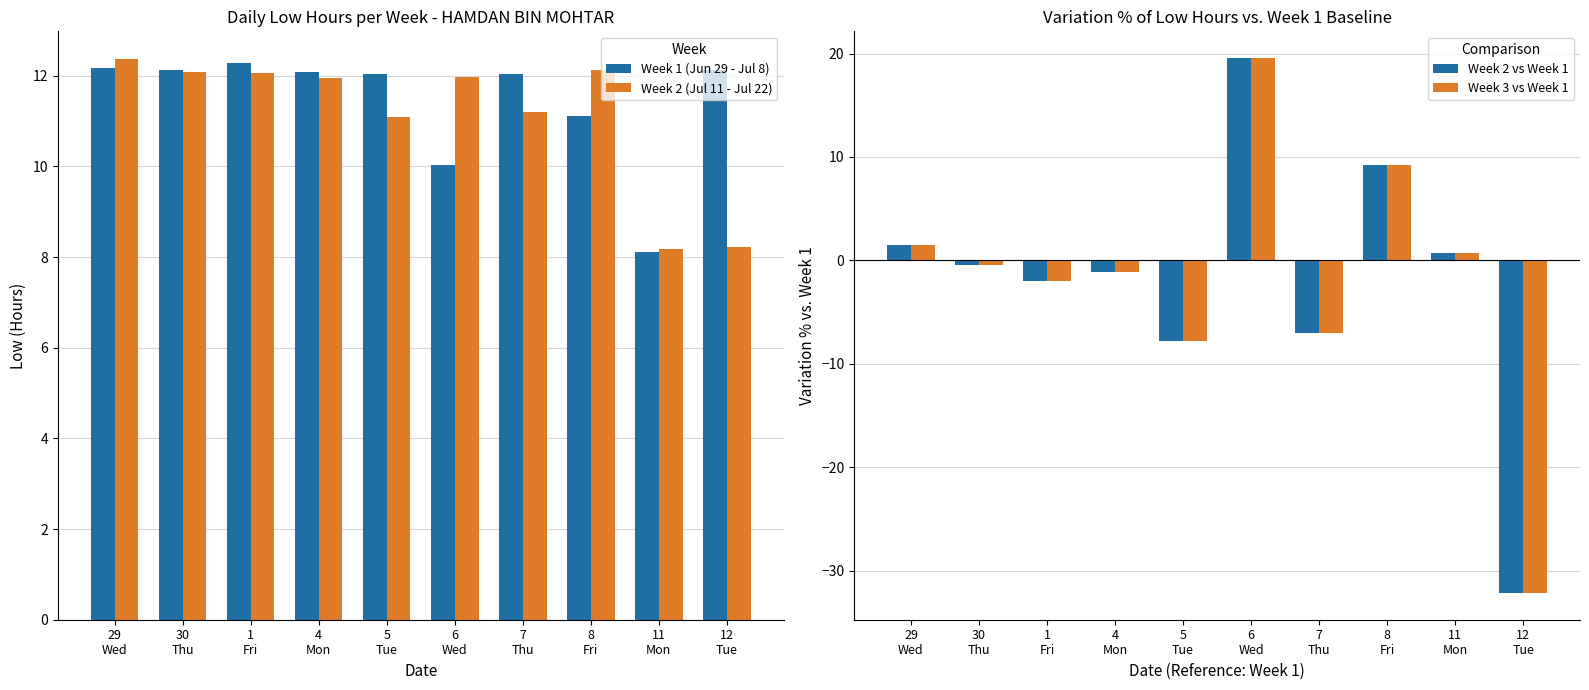

List the series in order of their peak value, lowest first.

Week 1 (Jun 29 - Jul 8), Week 2 (Jul 11 - Jul 22), Week 2 vs Week 1, Week 3 vs Week 1